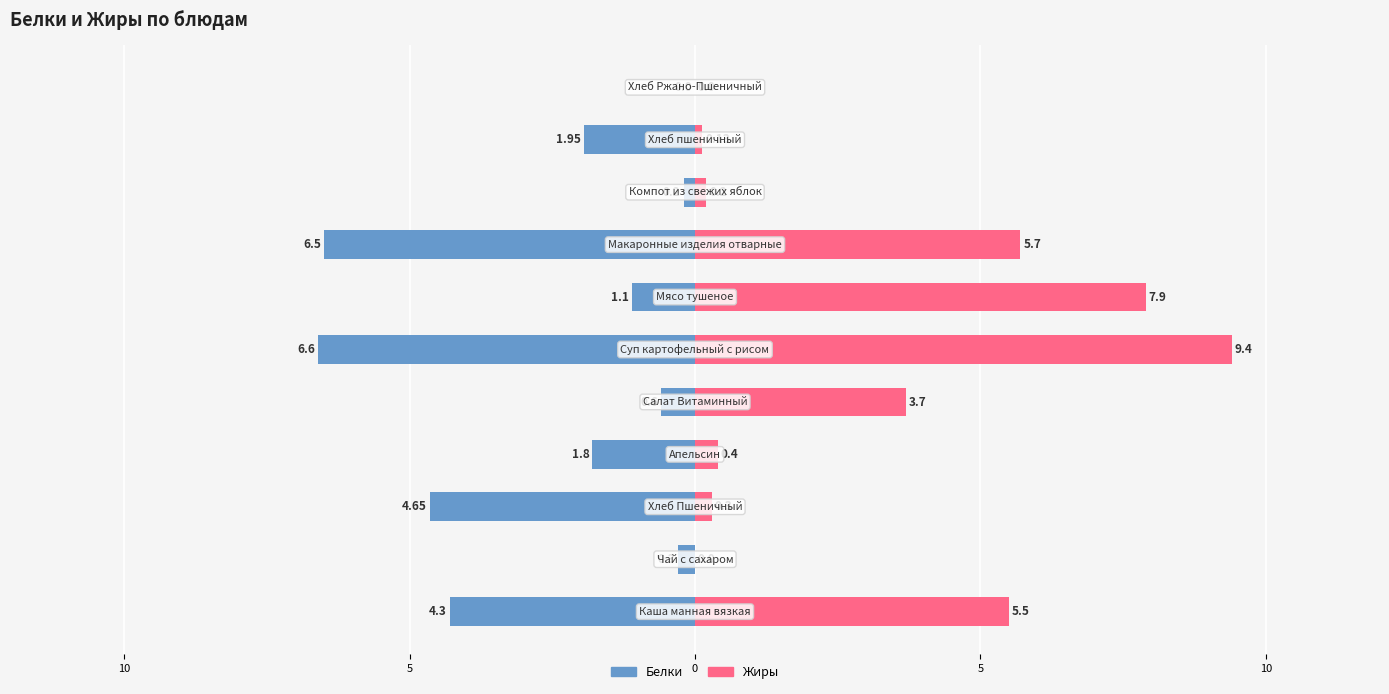

Which series has the widest spread of values?

Жиры